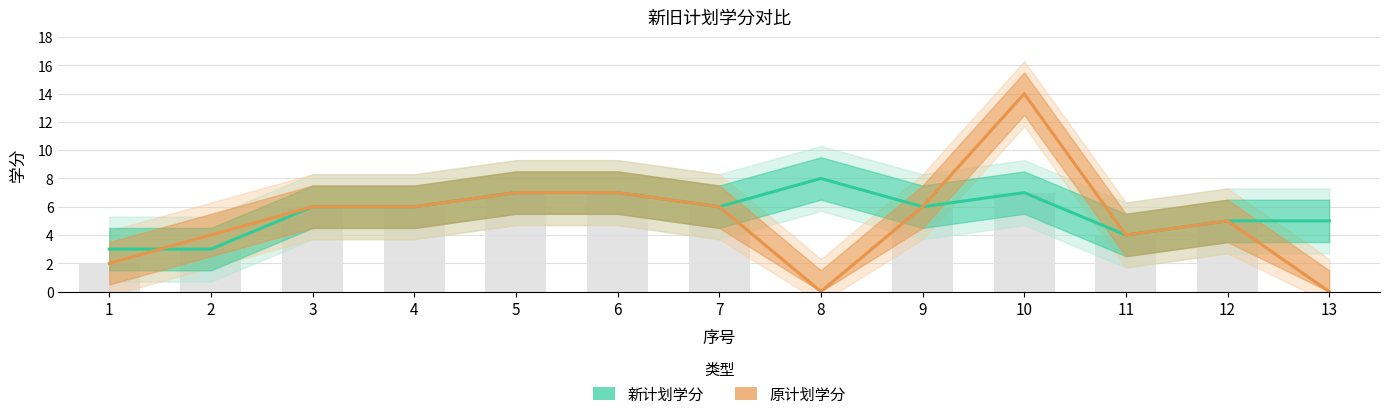

The 原计划学分 series shows 4 at 2. True or false?

True